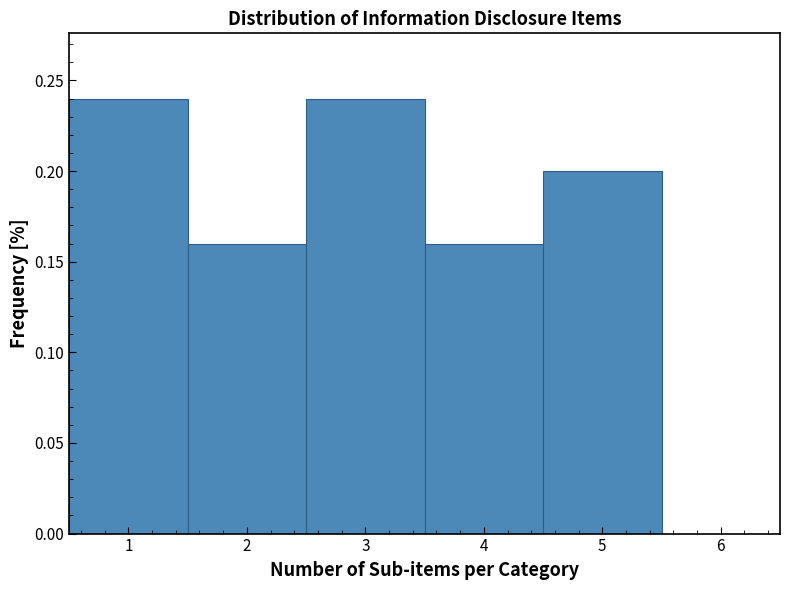

What is the height of the bar covering 3.5 to 4.5 on the x-axis? The values are not printed on the chart, so give them approximately, as read against the axis.

0.16